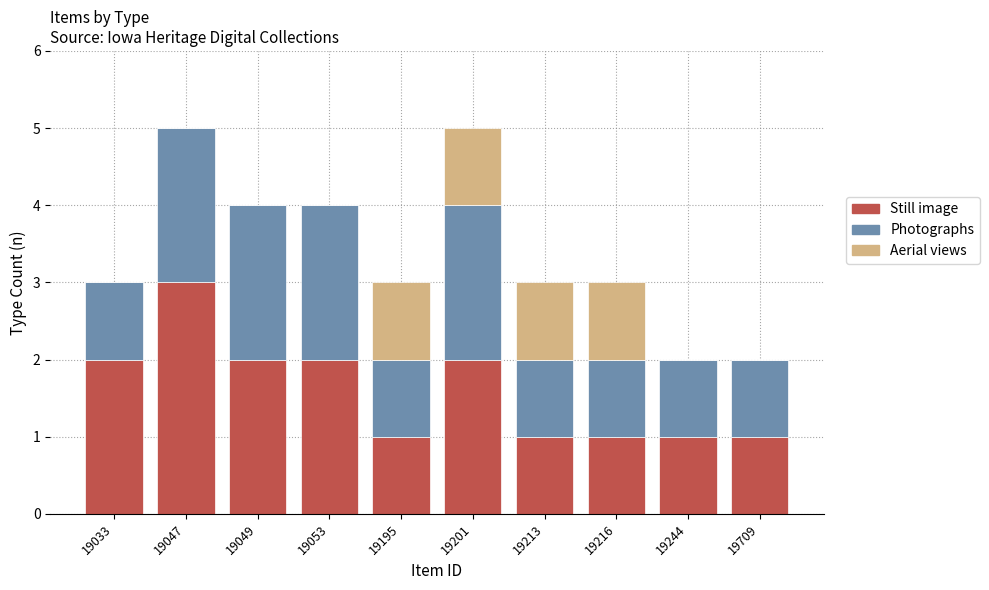

Is it true that Still image equals 4 at 19047?

False